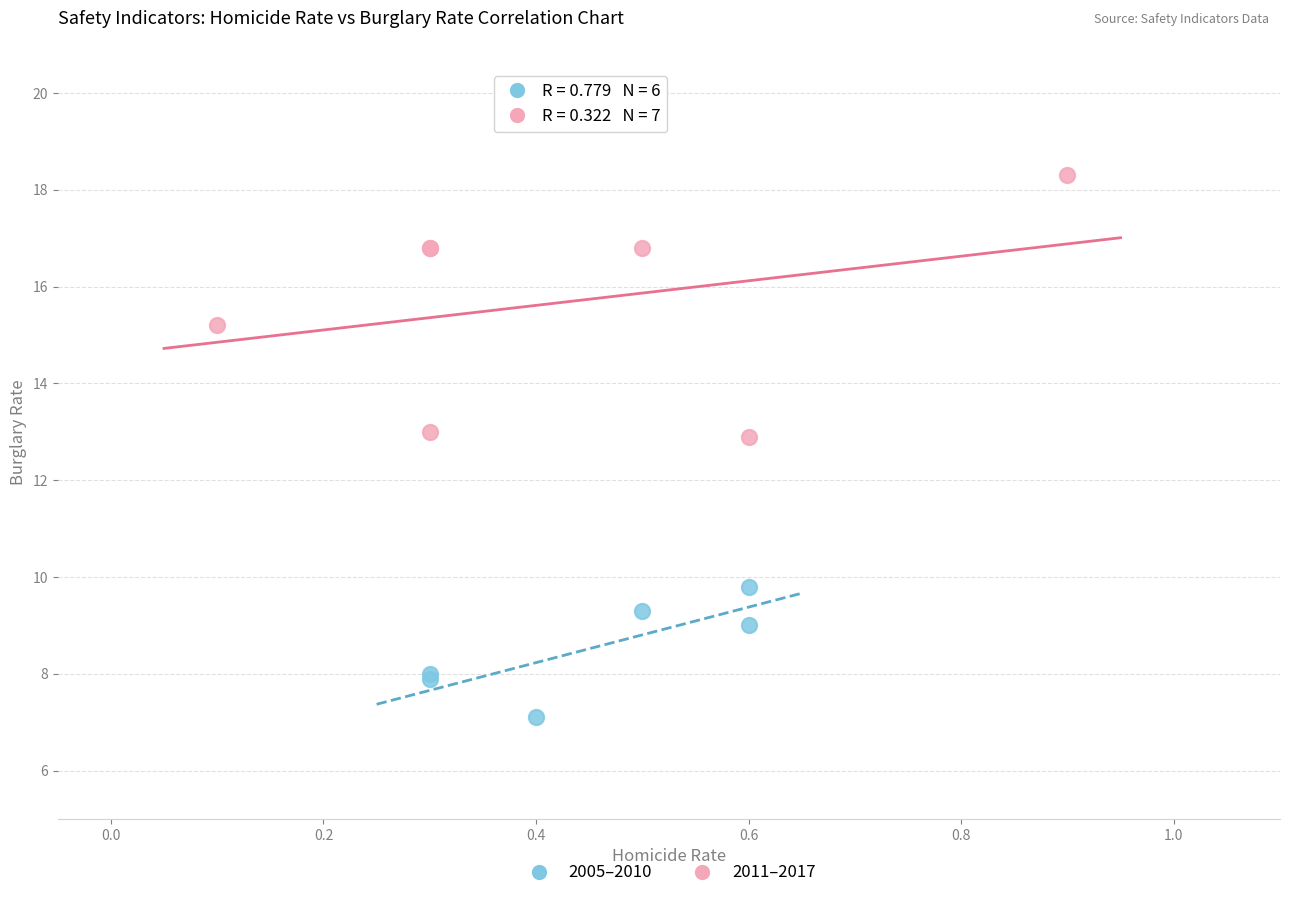

Which series reaches the minimum Y coordinate?

2005–2010